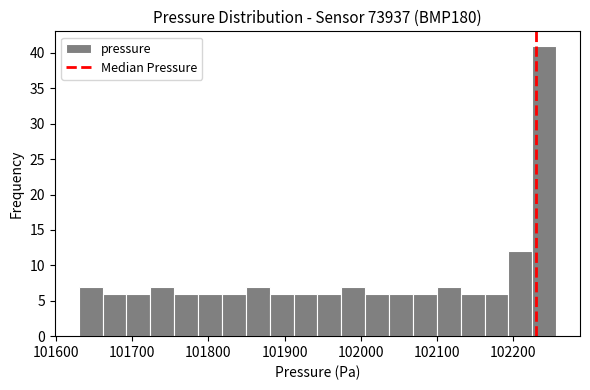

Read against the x-axis, roughly where is the centre of the tallest bar?

102240